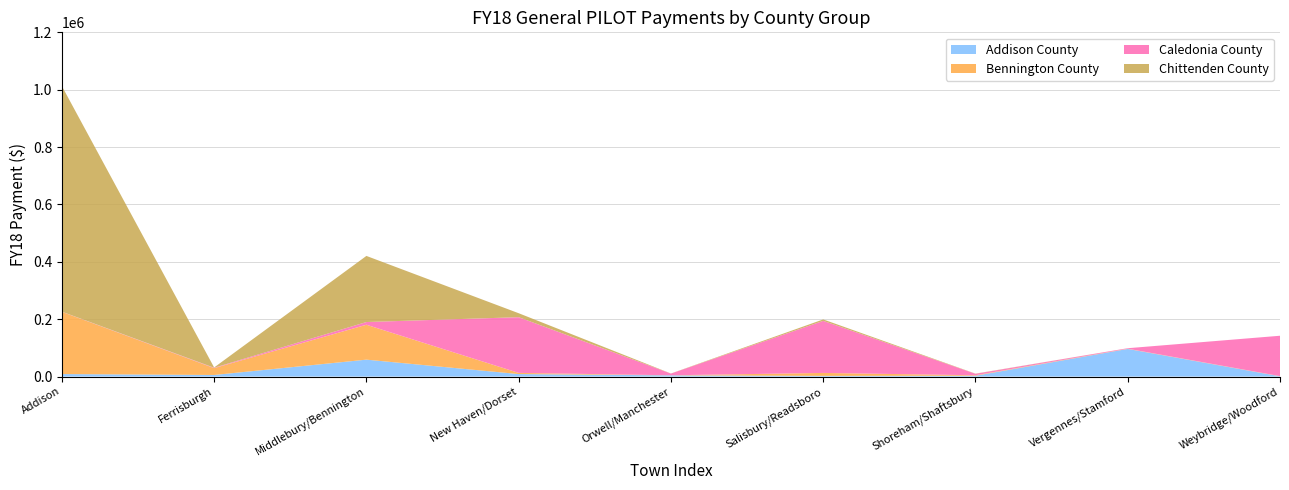

Reading left to right, what are all the values shown in this chart?

Addison County: 8696	5548	58972	8721	4188	2405	2811	96365	932
Bennington County: 217071	23924	121686	4113	275	10280	1714	721	627
Caledonia County: 458	1380	9463	194195	5943	181500	5103	1758	140736
Chittenden County: 786374	871	230441	13820	315	4982	647	0	0